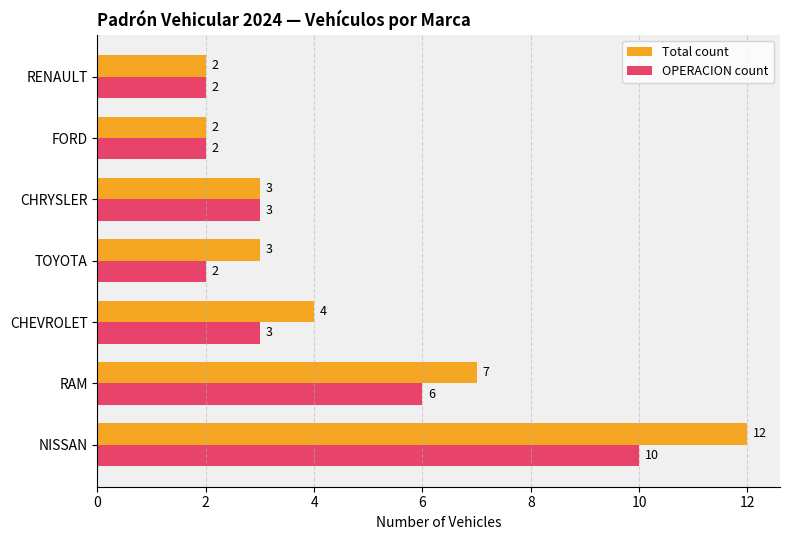

How many OPERACION count values are between 2 and 6?

6